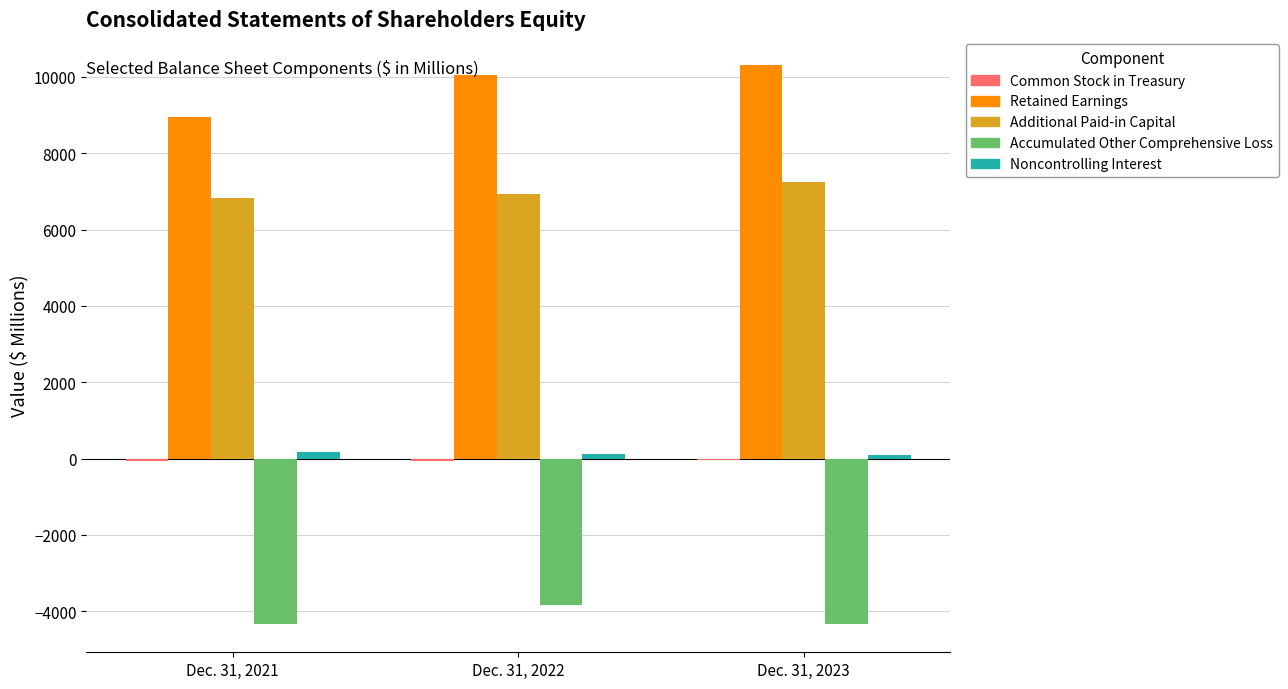

True or false: Additional Paid-in Capital has a value of 3220.8 at Dec. 31, 2022.

False